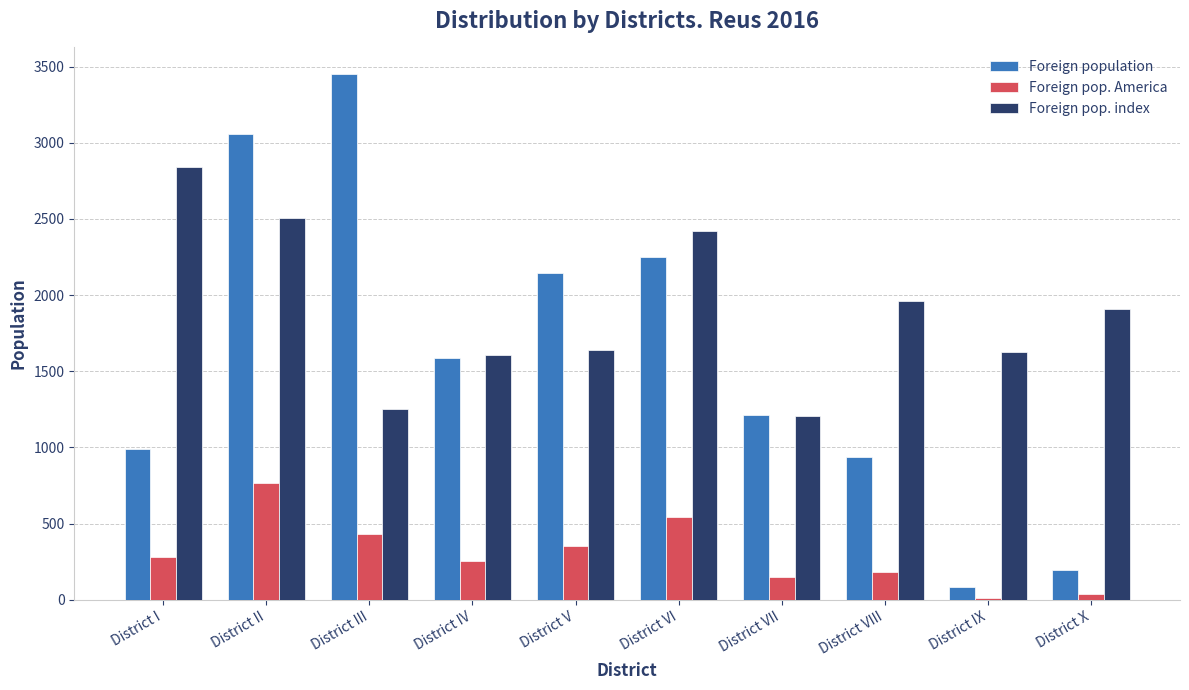

What is the difference between the second highest and second lowest values in the Foreign population series?

2866